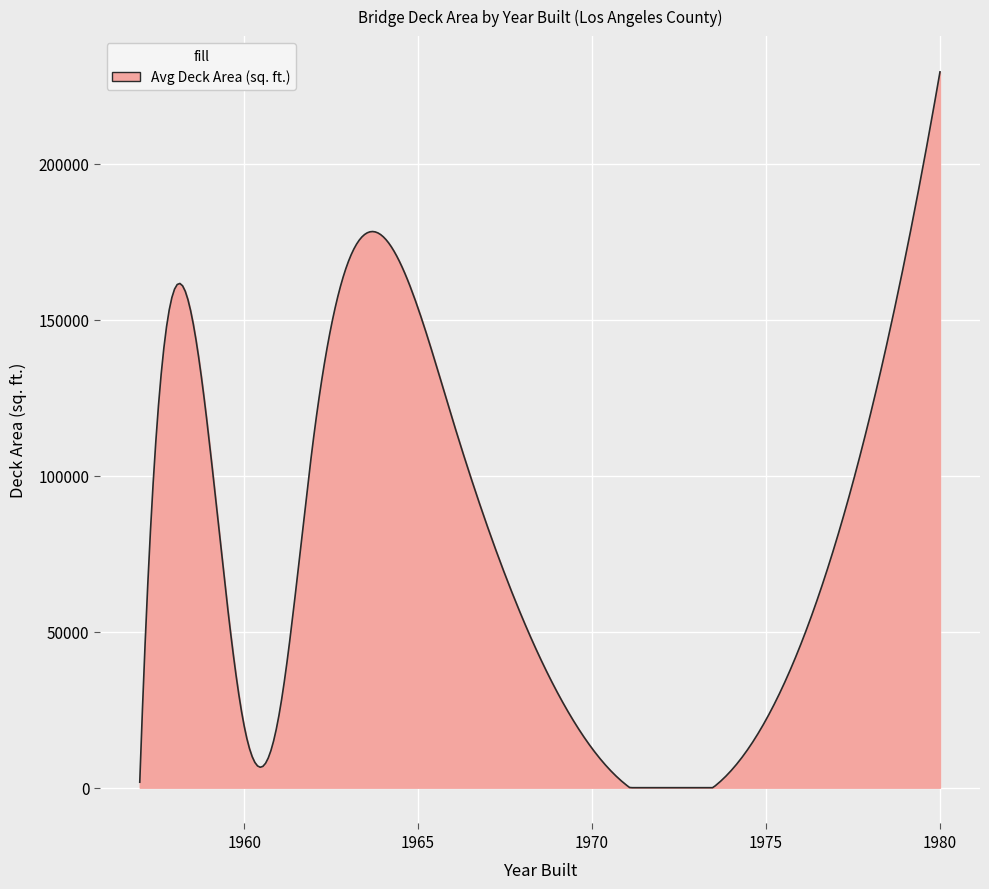

What is the maximum value shown in the chart?

229424.5